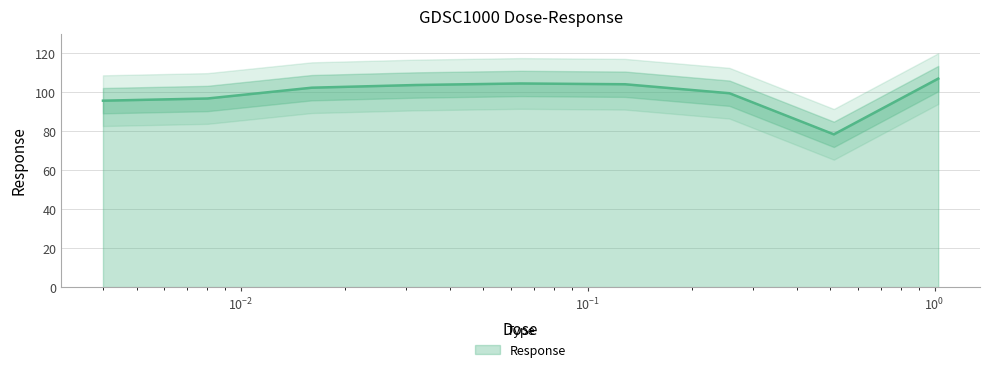

List the labels in order of value, largest first.

1.024, 0.064, 0.128, 0.032, 0.016, 0.256, 0.008, 0.004, 0.512